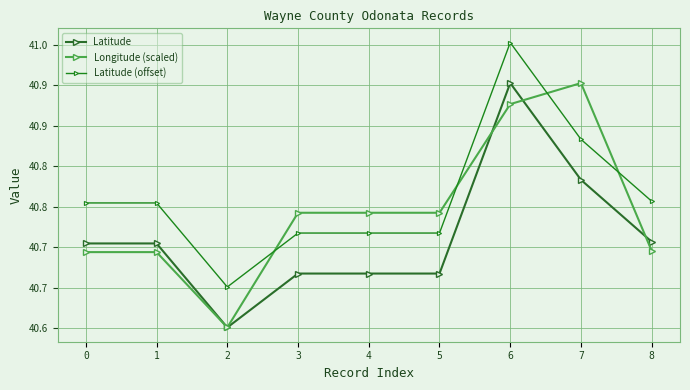

Which category has the lowest value in the Latitude (offset) series?

2